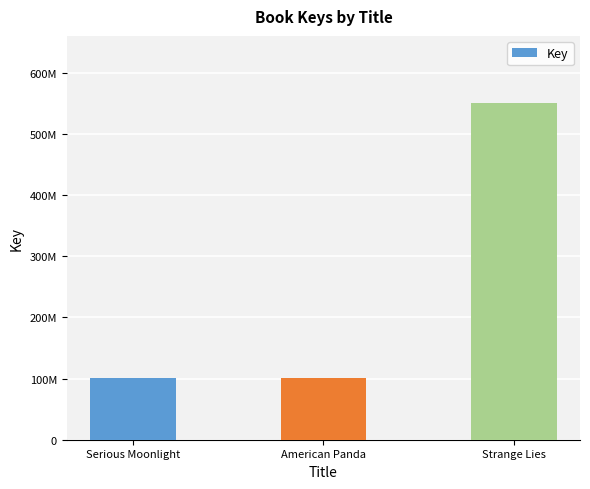

Does the chart contain any negative values?

No